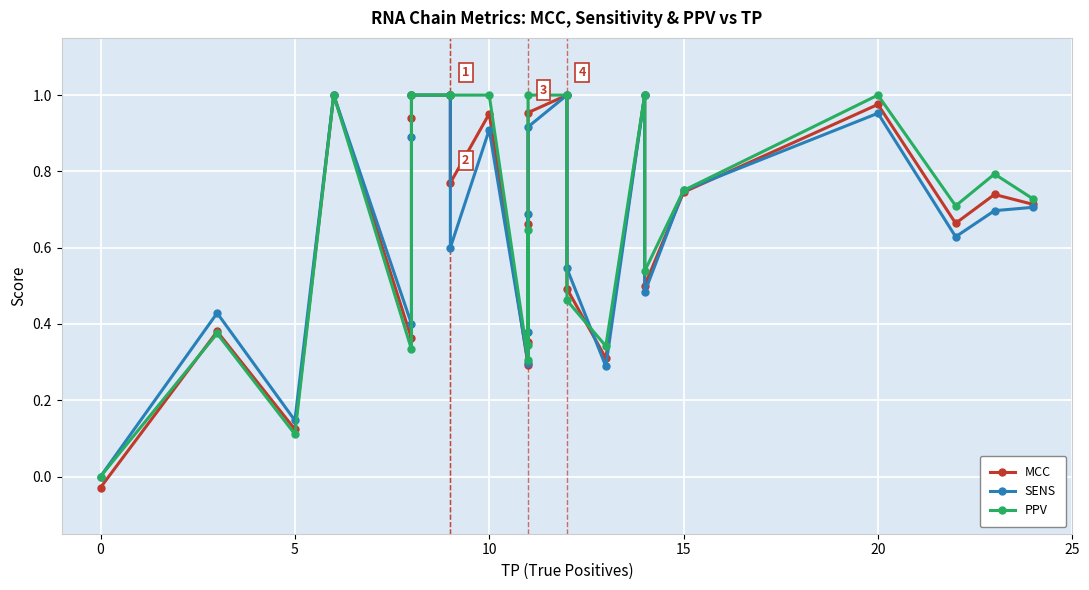

What is the difference between the maximum and second lowest values in the SENS series?

0.9